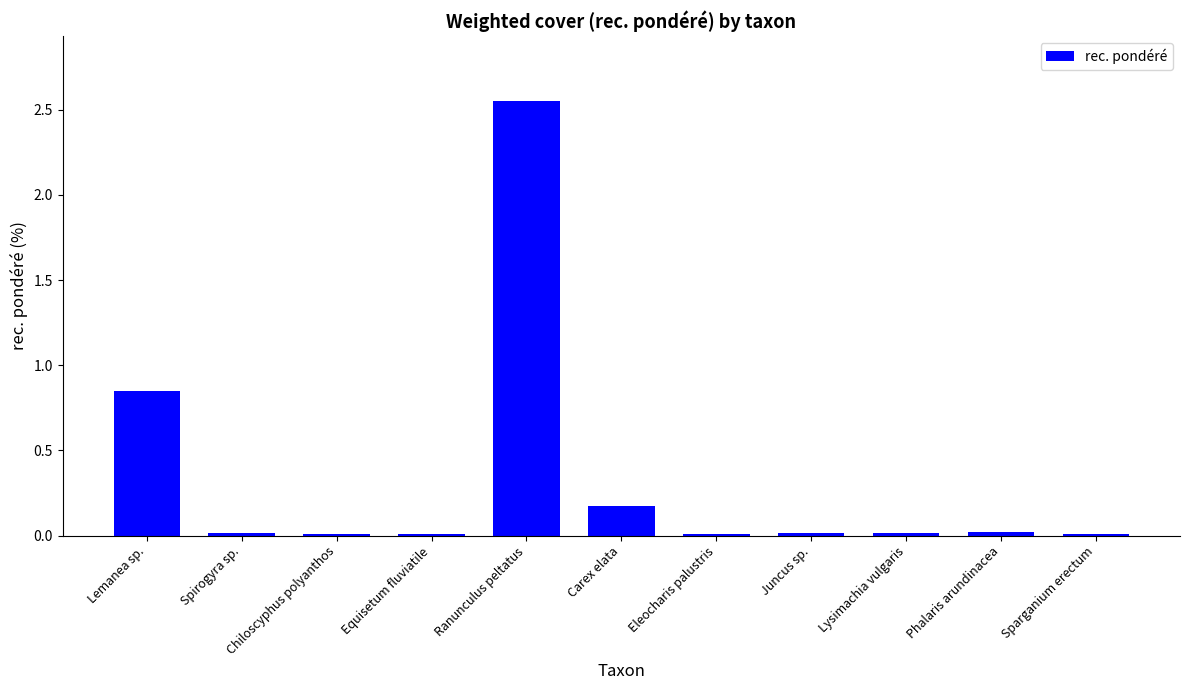

What is the average value?

0.3